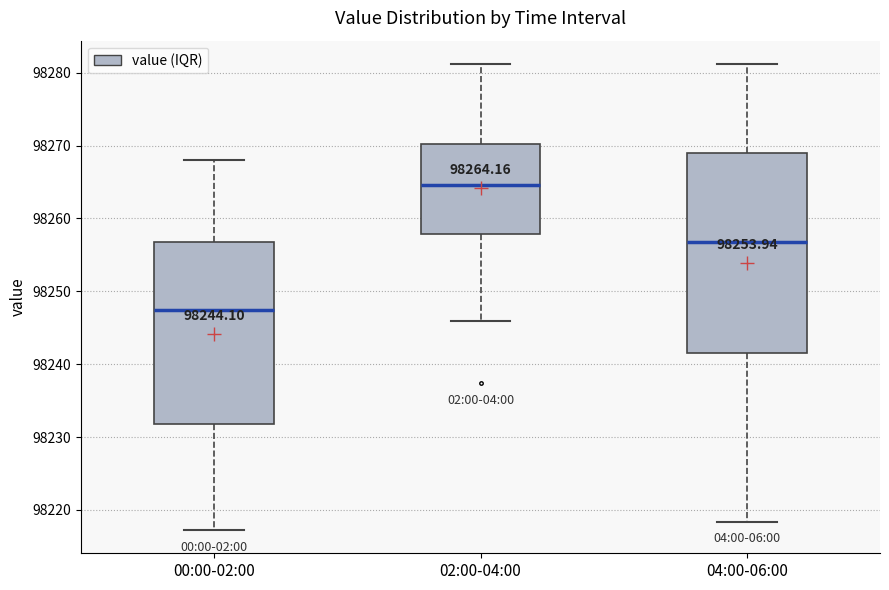

Which box's median line is the highest?

02:00-04:00